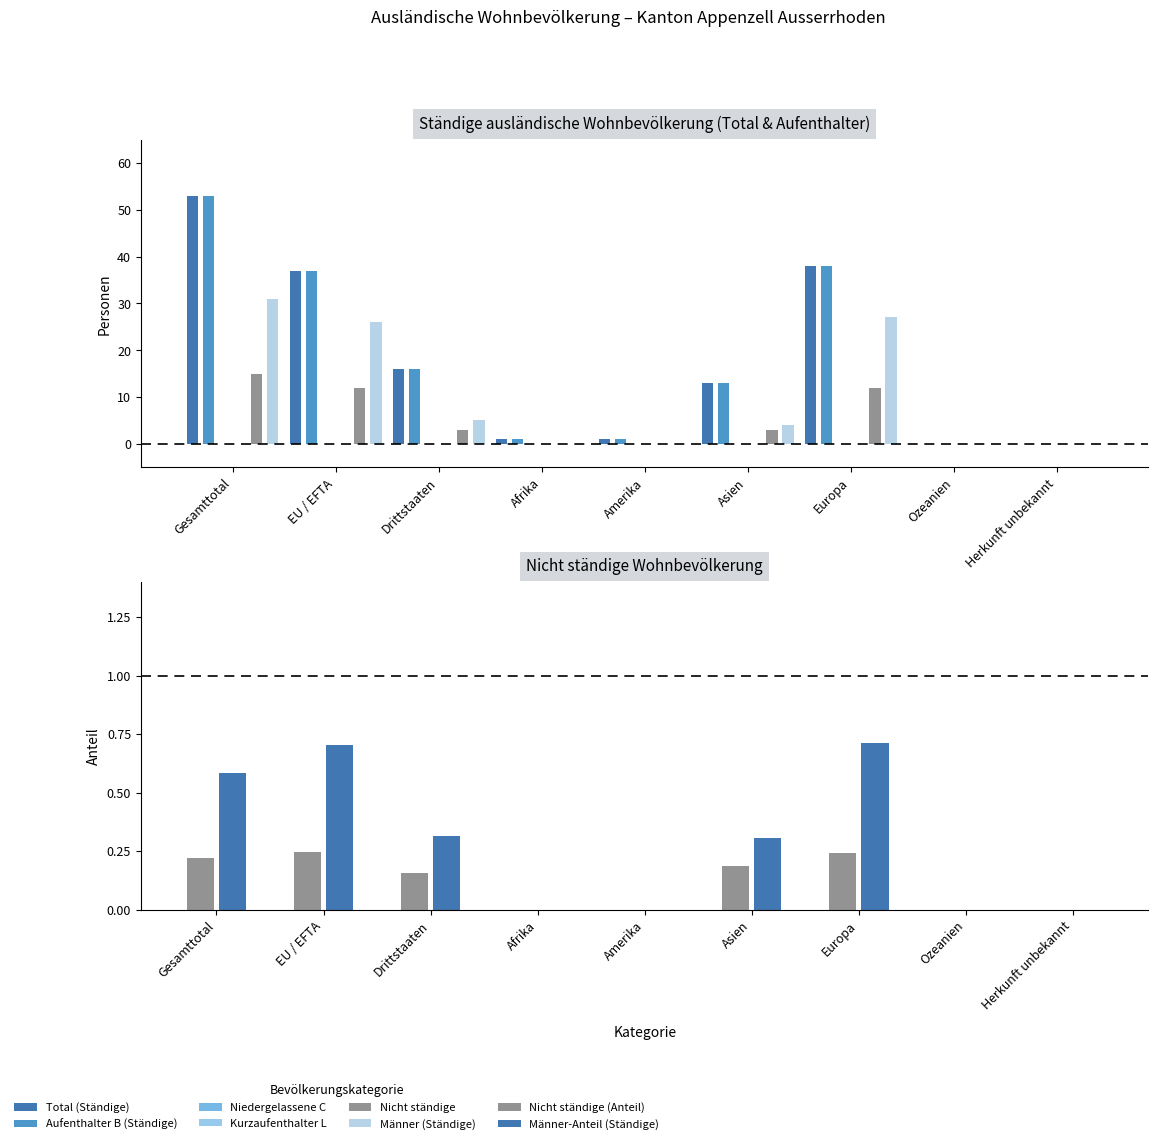

What is the difference between the Total (Ständige) values at Ozeanien and Asien?

13